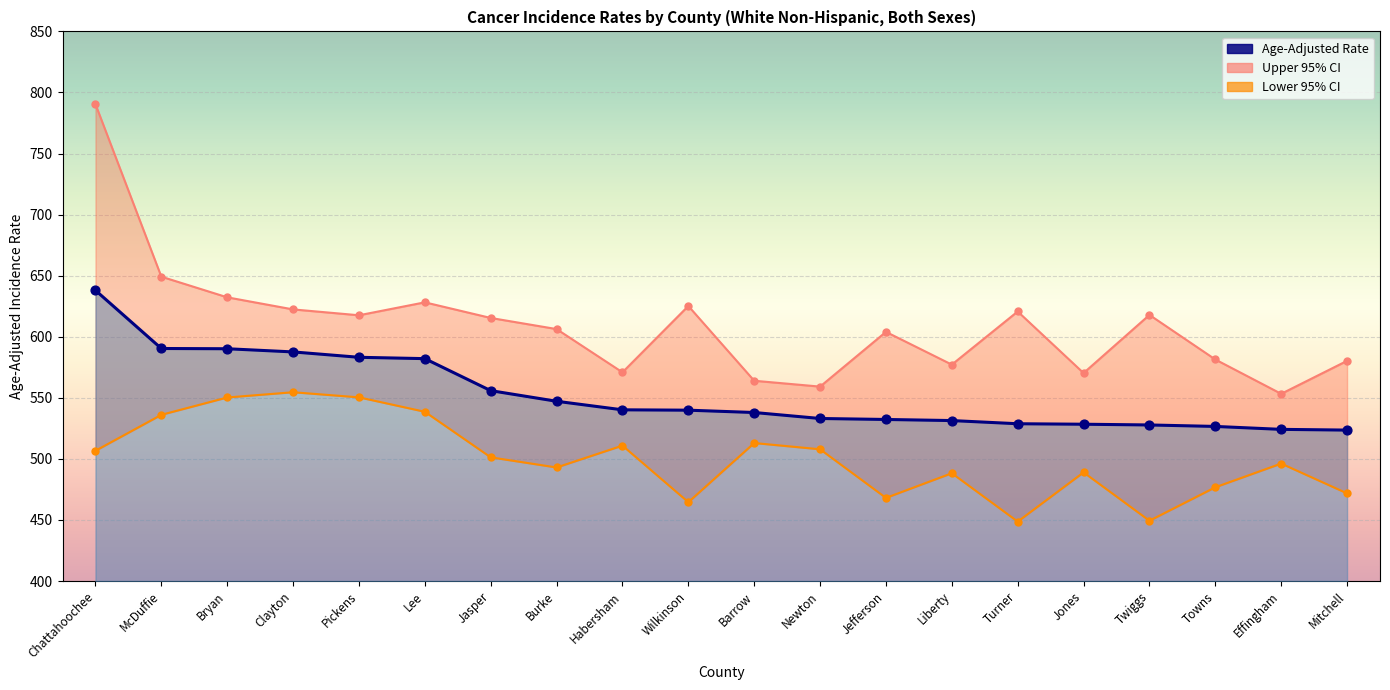

What are all the series names shown in the legend?

Upper 95% CI, Lower 95% CI, Age-Adjusted Rate